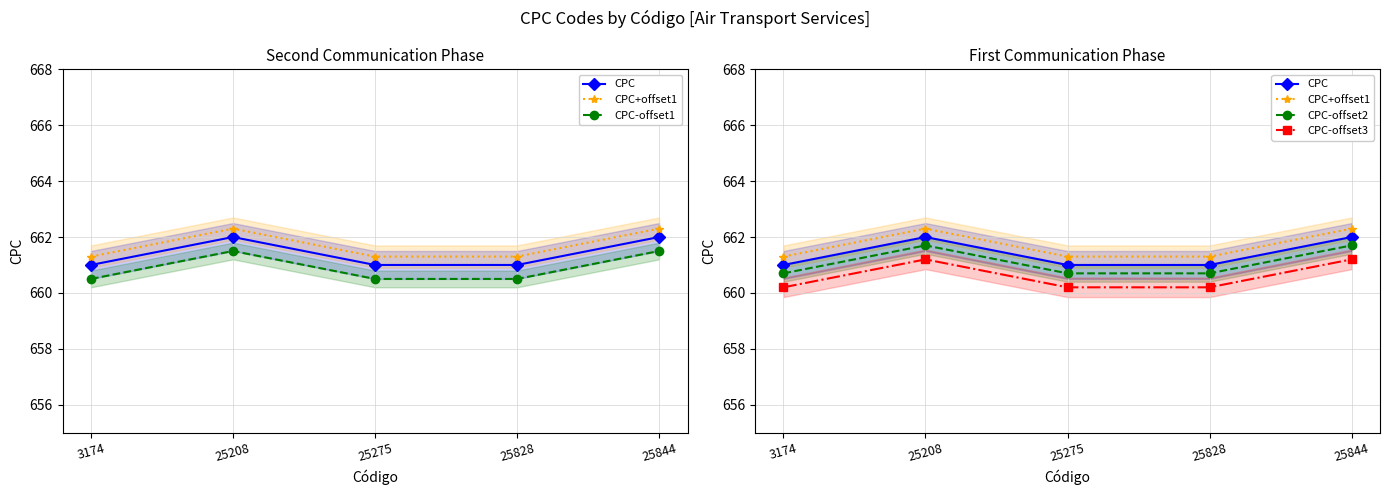

Does the chart display data point markers on the line(s)?

Yes